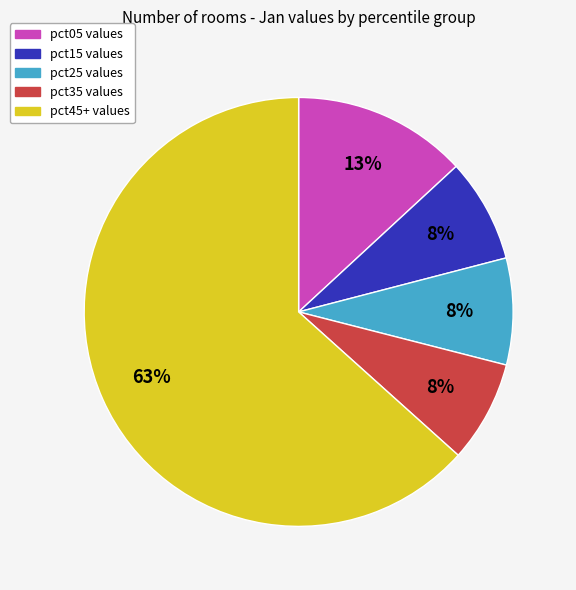

To the nearest percent, what is the average slice percentage?

20%